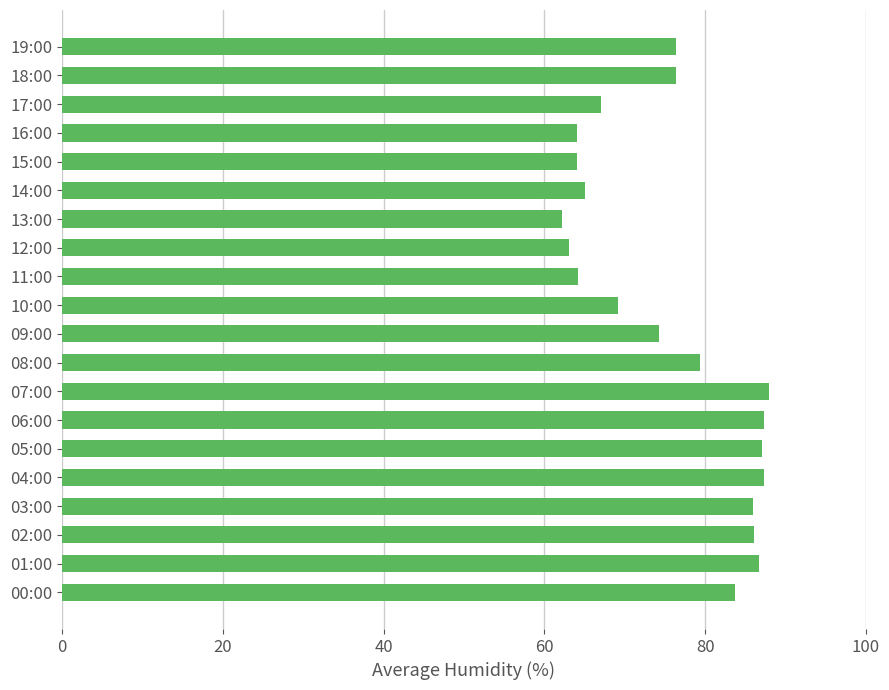

What is the average value?

75.9